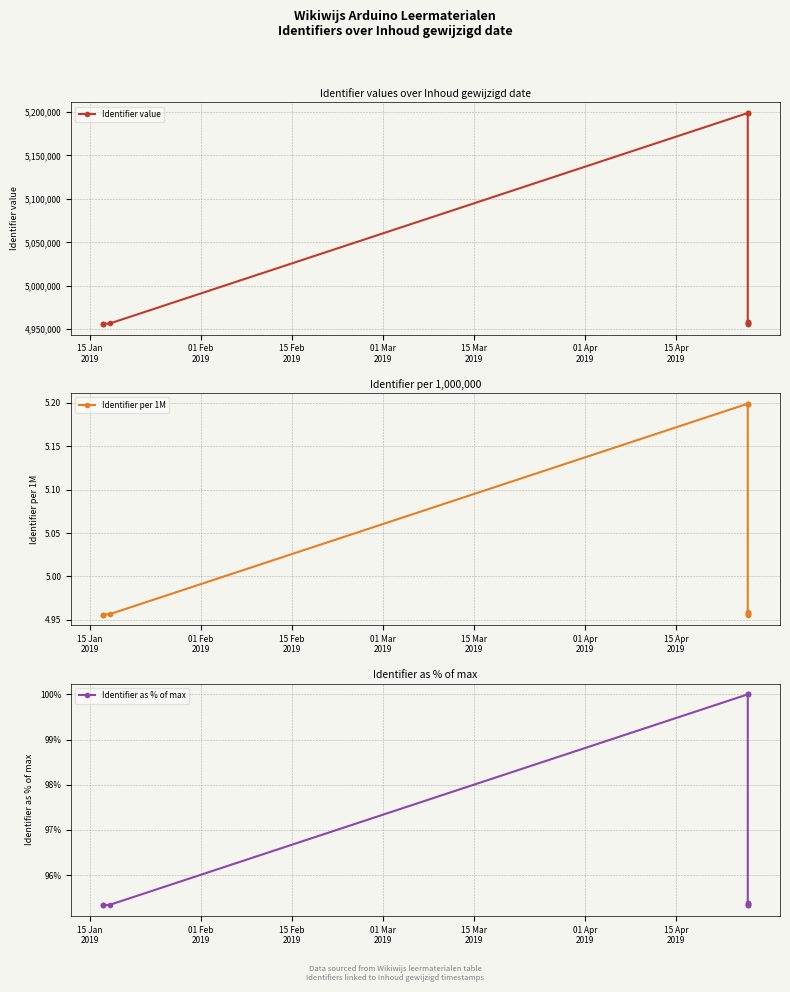

What is the average value of the Identifier as % of max series?

96.4